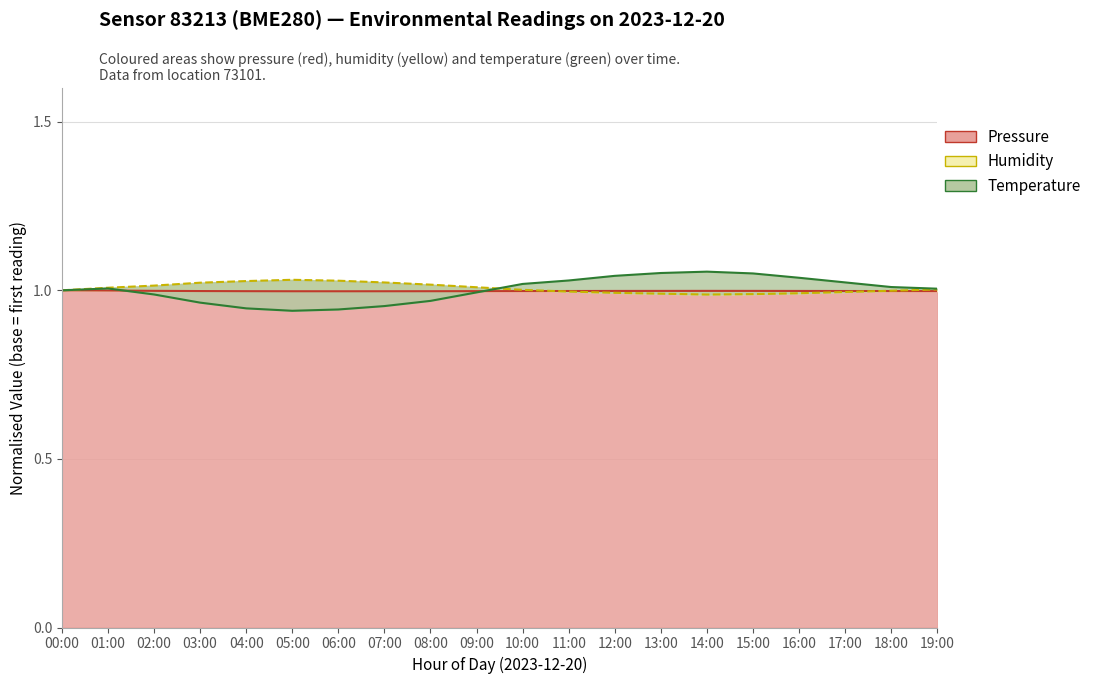

The Pressure series shows 1.0 at 17:00. True or false?

True